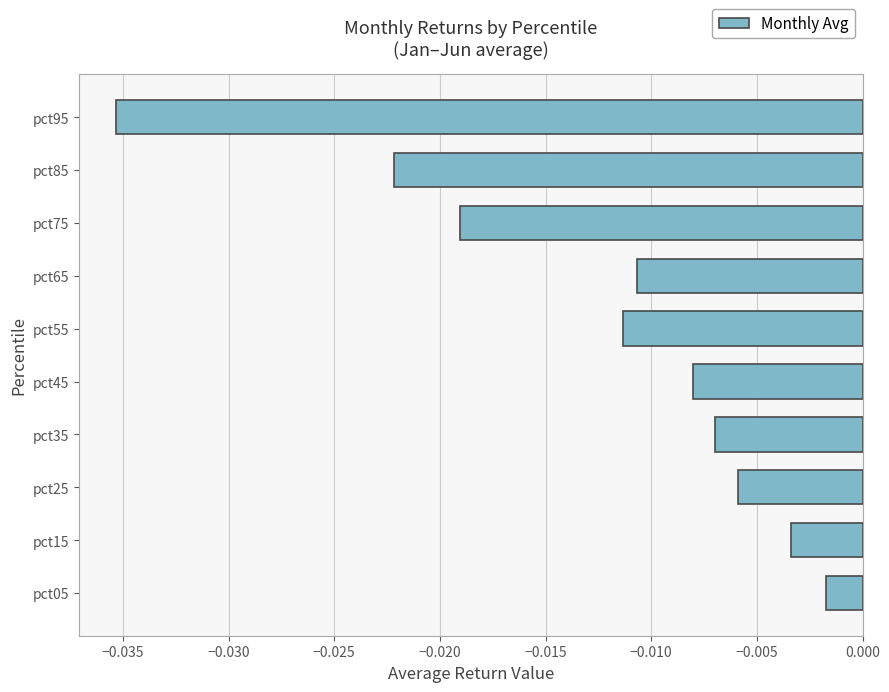

Which category has the highest value across all series?

pct05